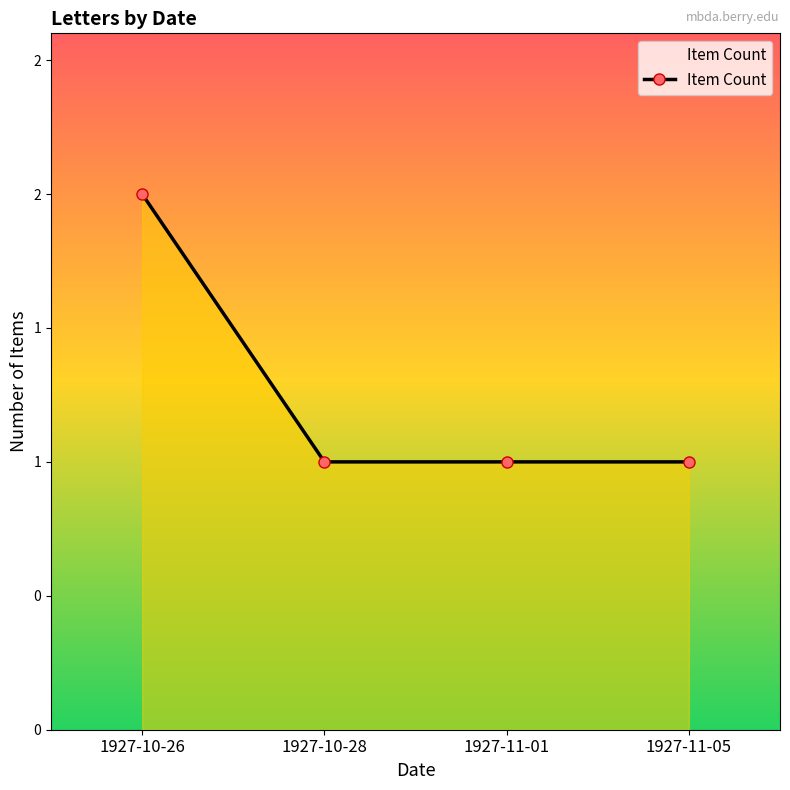

List the labels in order of value, smallest first.

1927-10-28, 1927-11-01, 1927-11-05, 1927-10-26